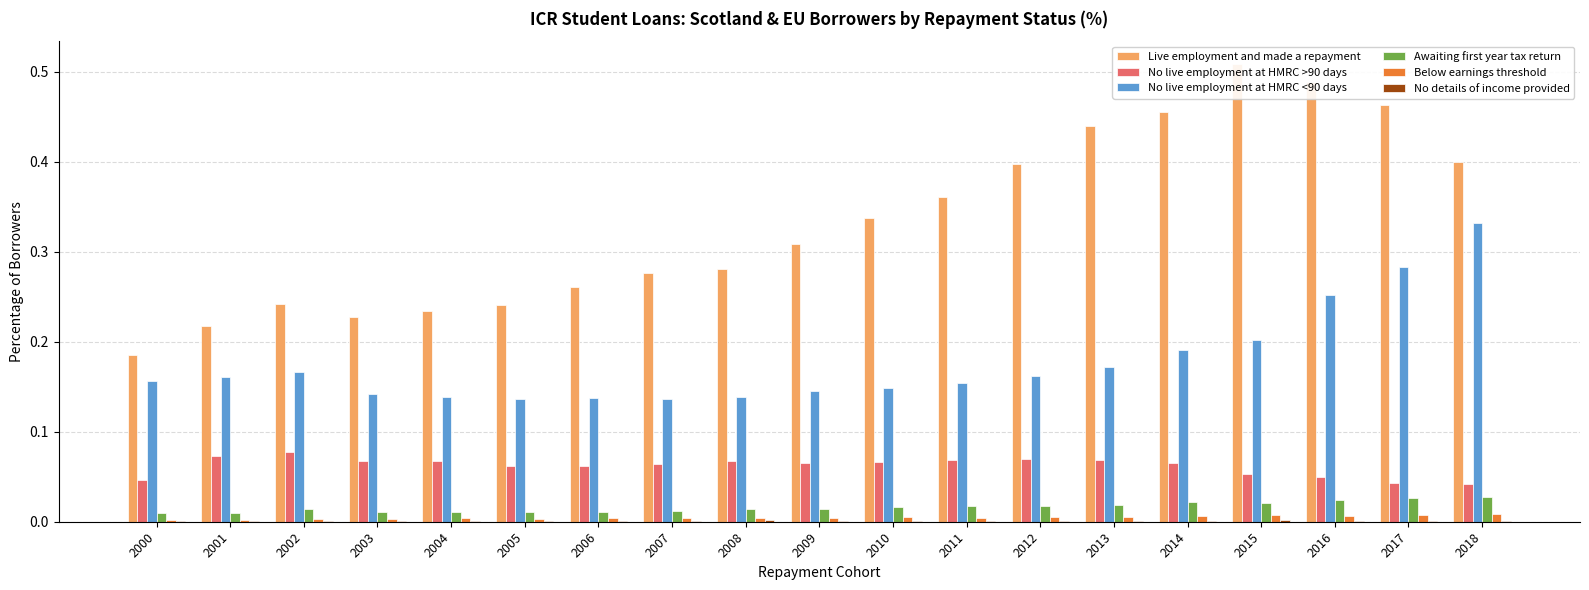

Rank the series at 2013 from lowest to highest value.

No details of income provided, Below earnings threshold, Awaiting first year tax return, No live employment at HMRC >90 days, No live employment at HMRC <90 days, Live employment and made a repayment